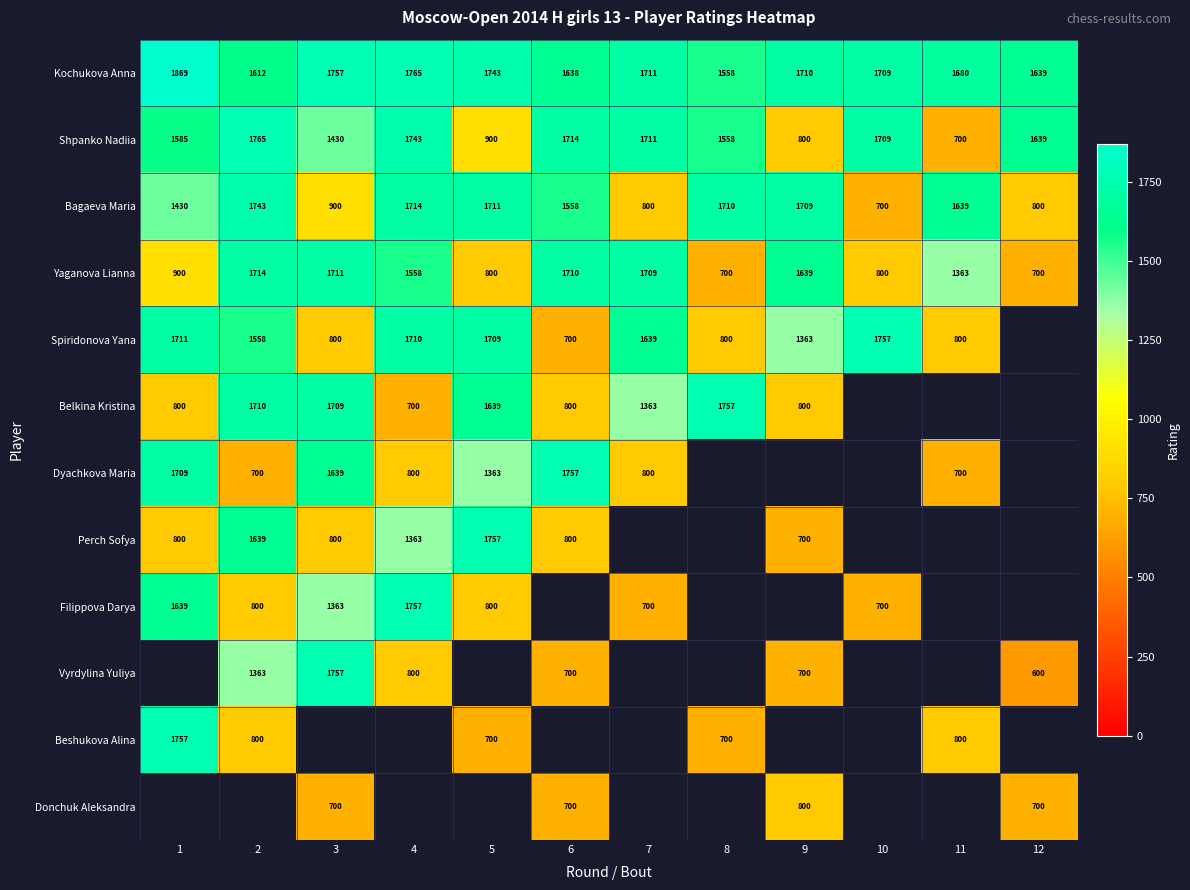

At which category does the chart reach its peak across all series?

1